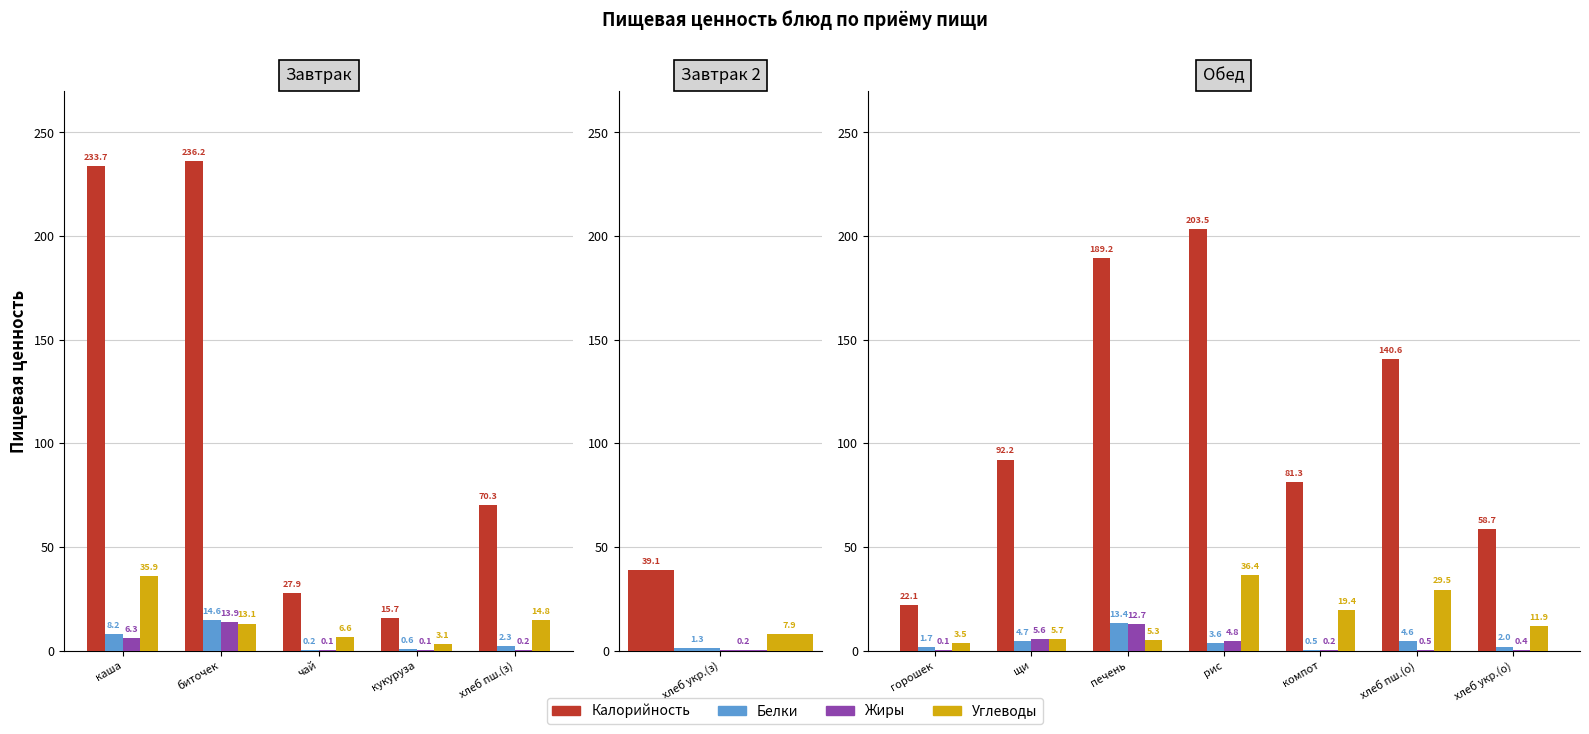

What position from the left is печень?

3